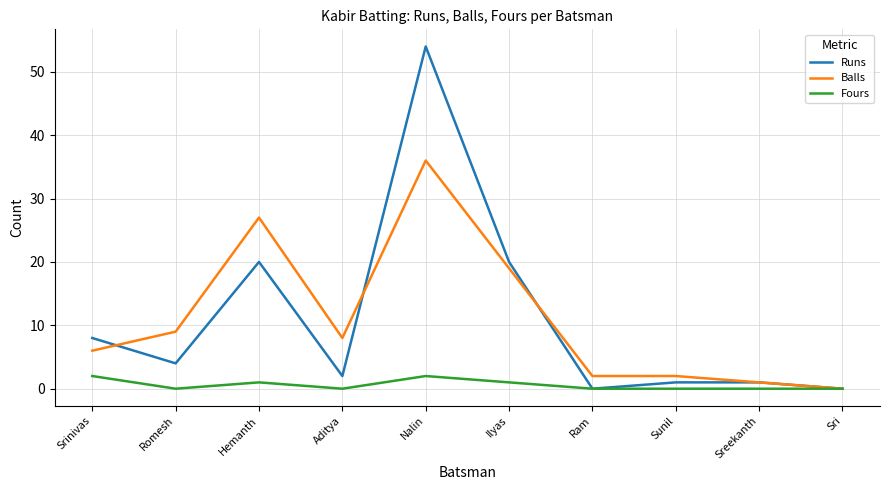

Which series has the largest range (max minus min)?

Runs